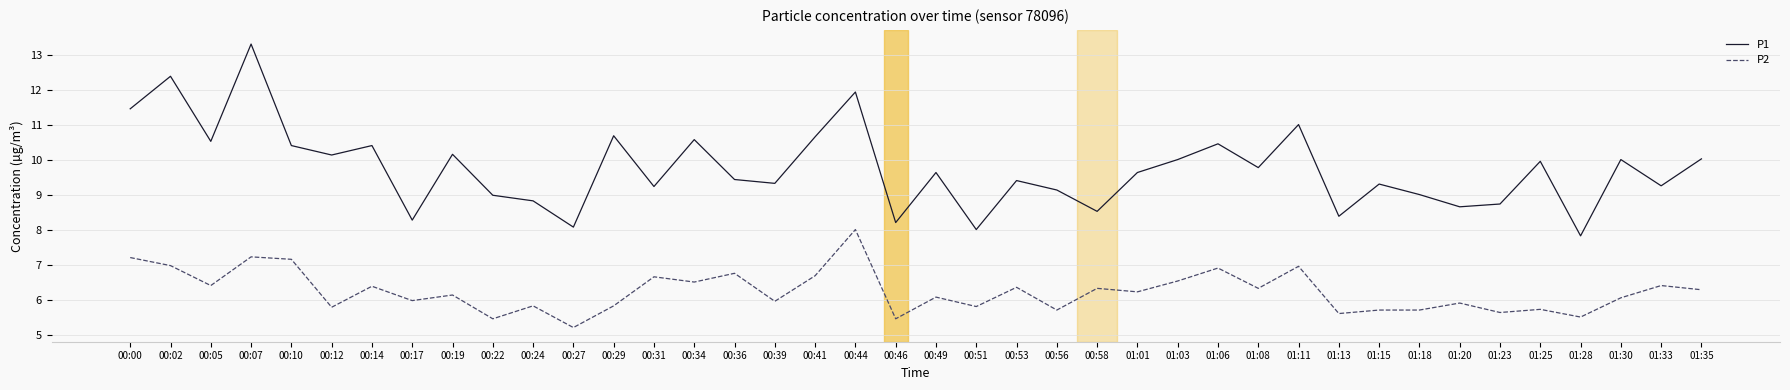

Is it true that P1 equals 15.8 at 00:22?

False